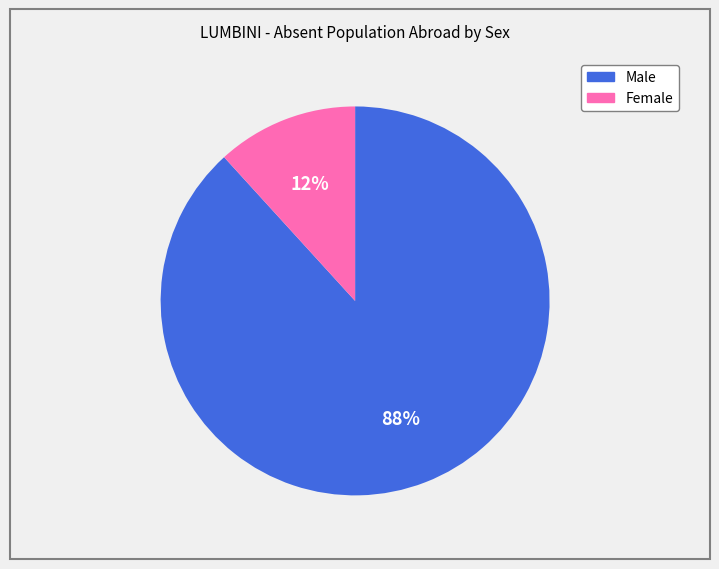

True or false: Male accounts for 94% of the total.

False